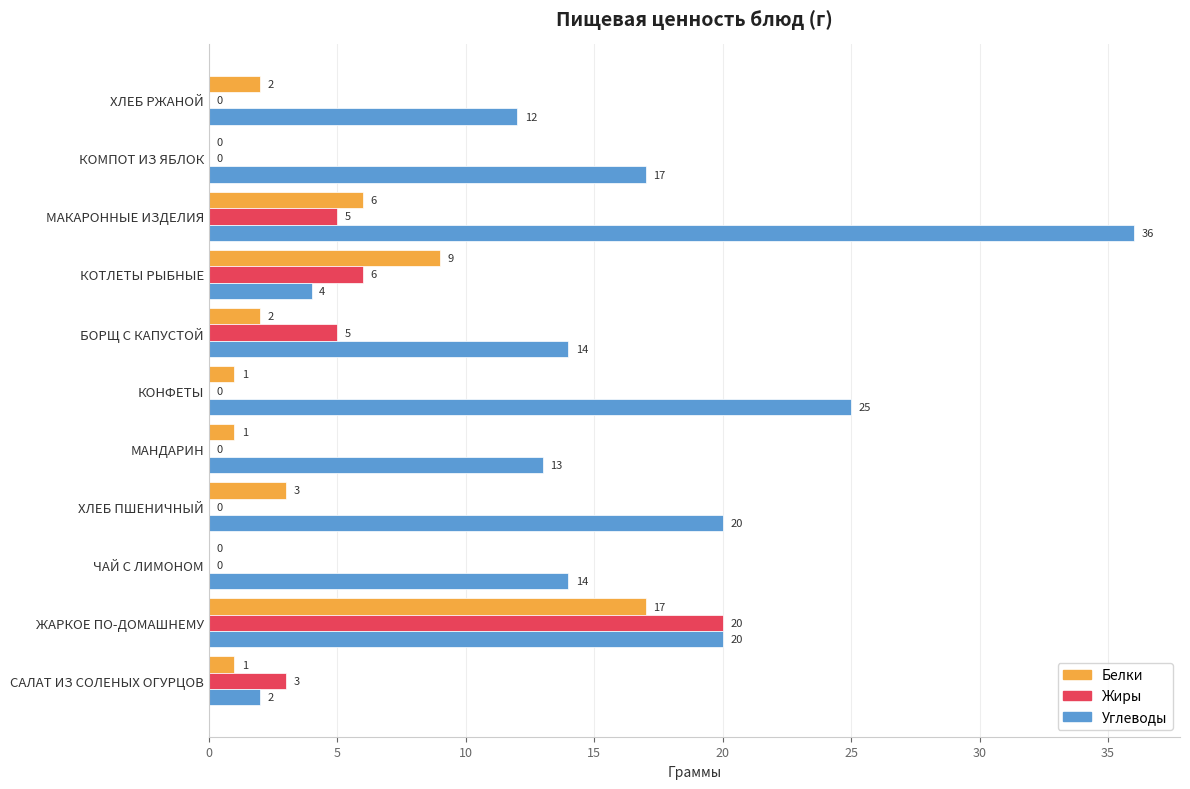

Is it true that Белки equals 2 at ХЛЕБ РЖАНОЙ?

True